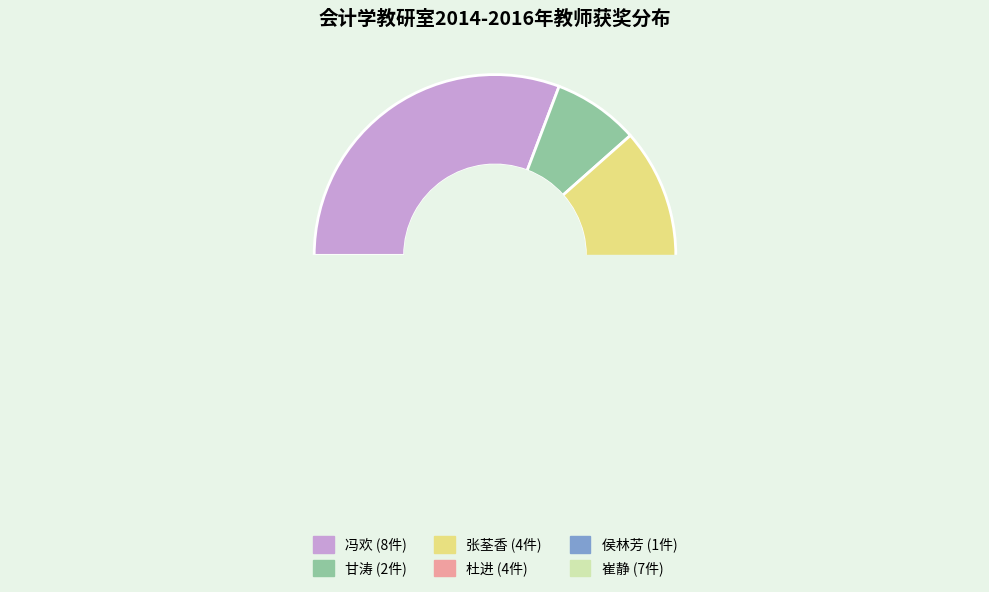

To the nearest percent, what is the average slice percentage?

17%